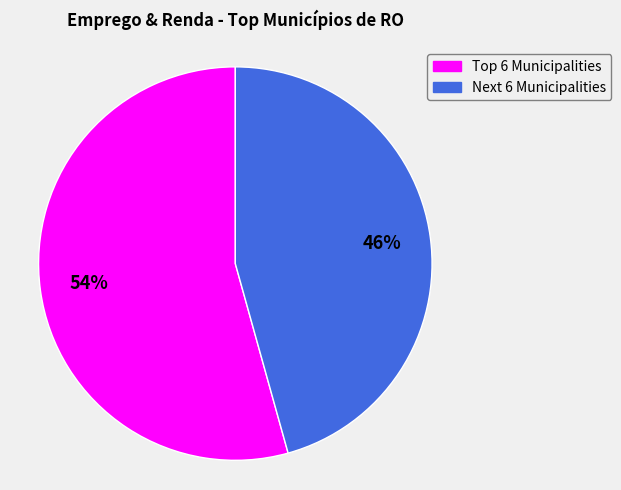

Is there a majority slice in this chart?

Yes